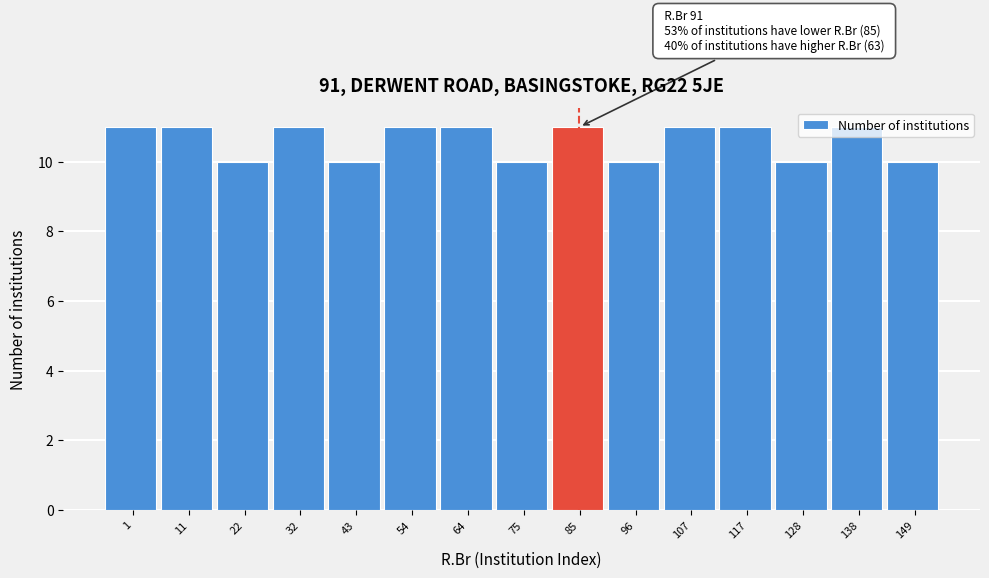

What is the smallest value displayed?

10